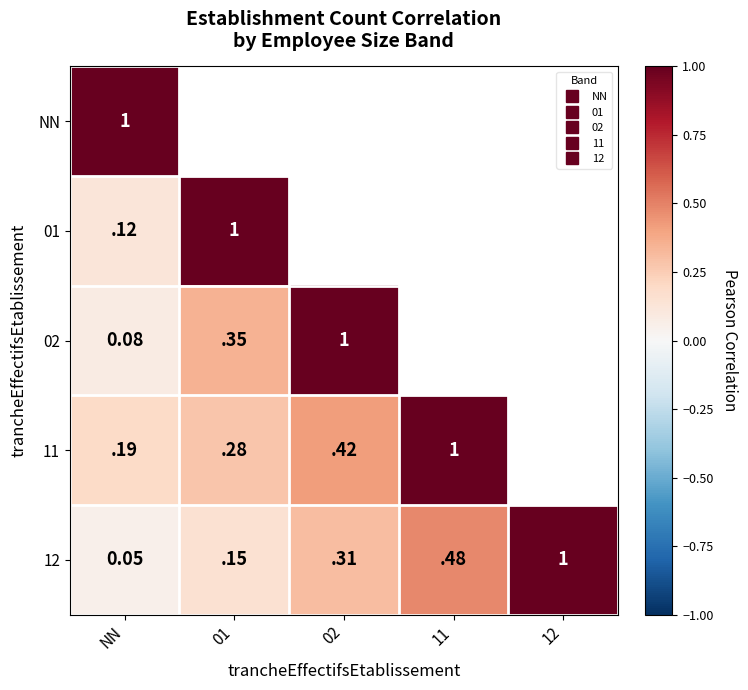

What is the sum of the 01 values at NN and 11?

0.4